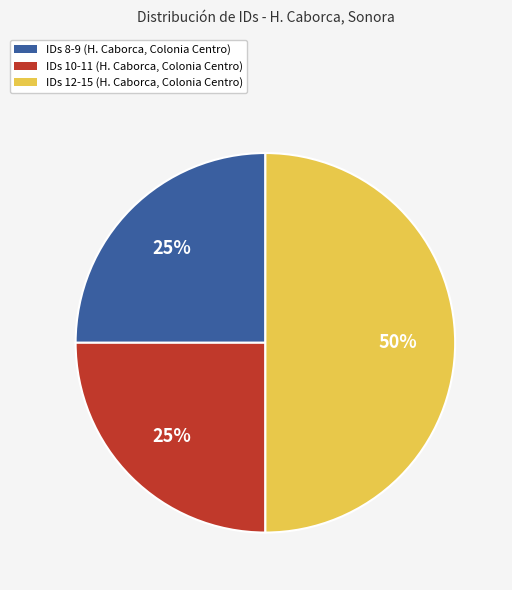

Which slice is the largest?

IDs 12-15 (H. Caborca, Colonia Centro)